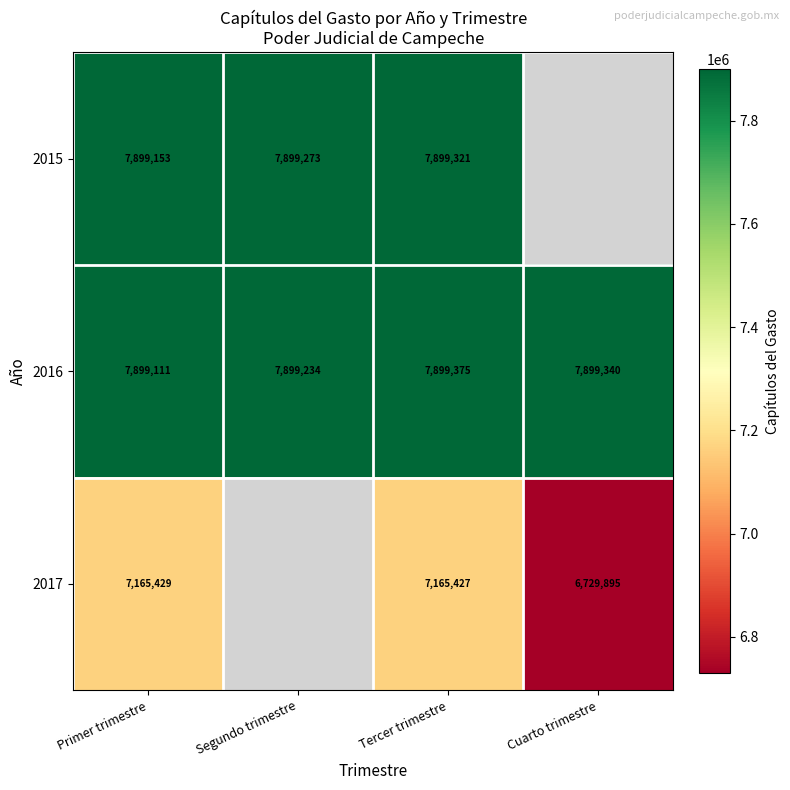

True or false: 2017 has a value of 2274325.5 at Tercer trimestre.

False